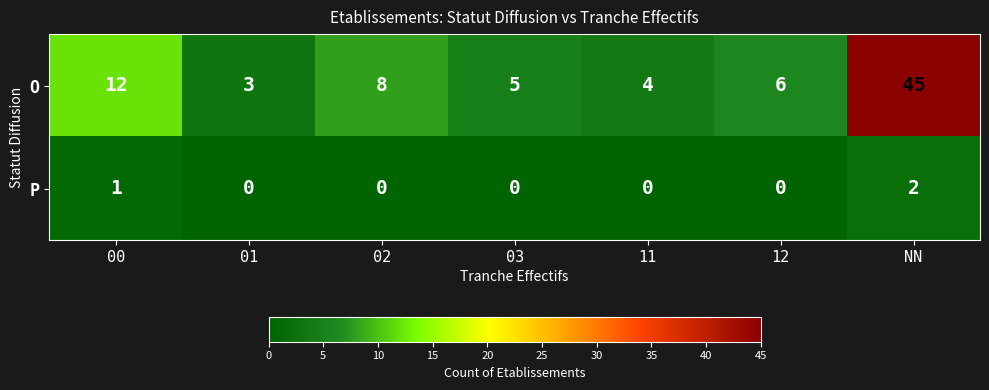

True or false: O has a value of 3 at 01.

True